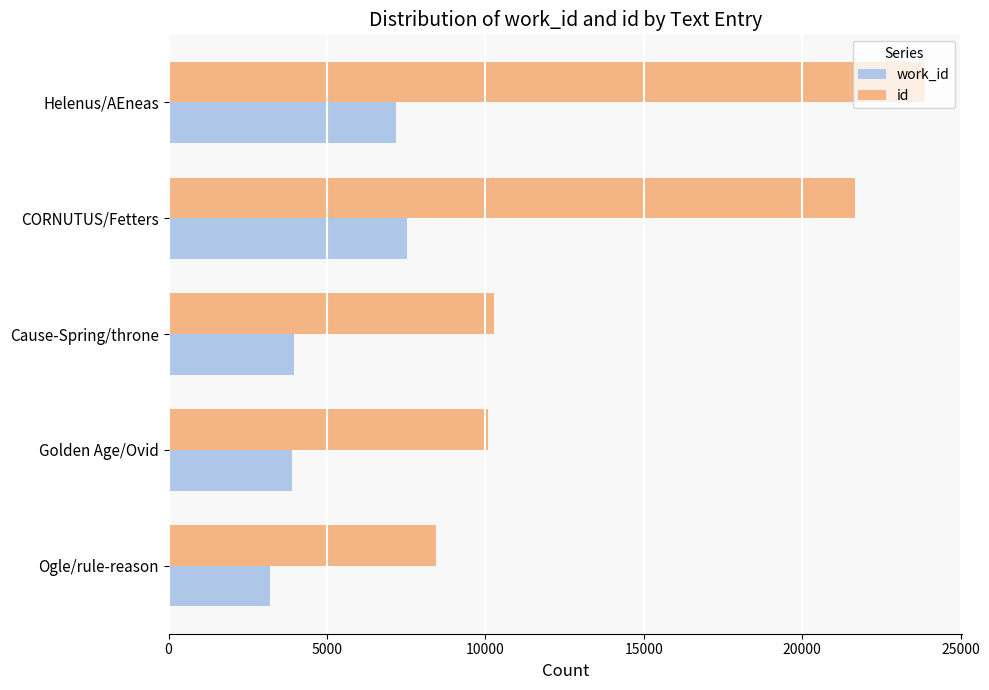

The value of work_id at Ogle/rule-reason is 3214. True or false?

True